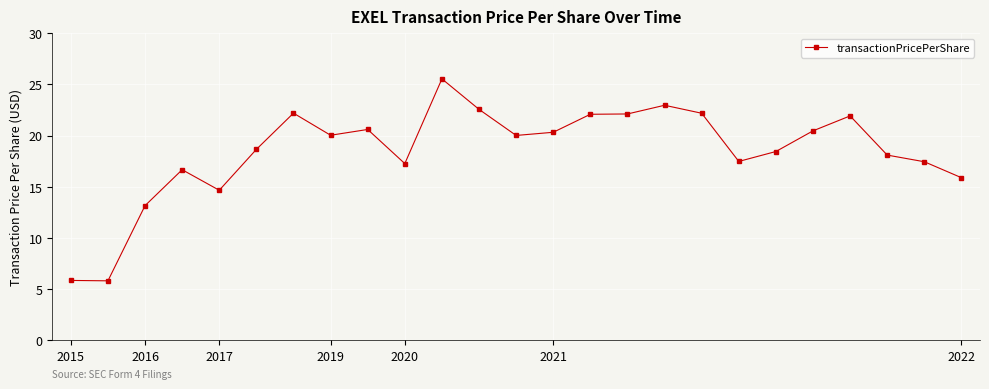

What is the value of the 8th point from the left?

20.0